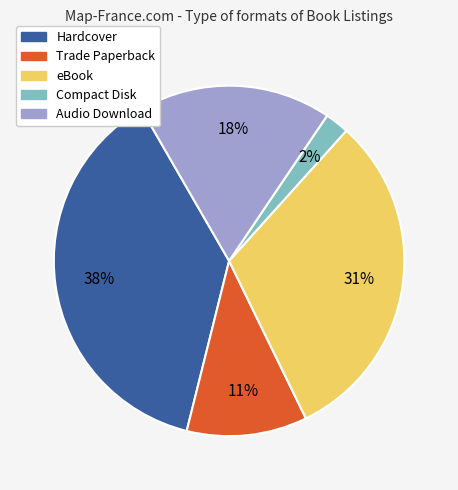

Approximately how many times larger is the value at Compact Disk compared to Trade Paperback?

0.2